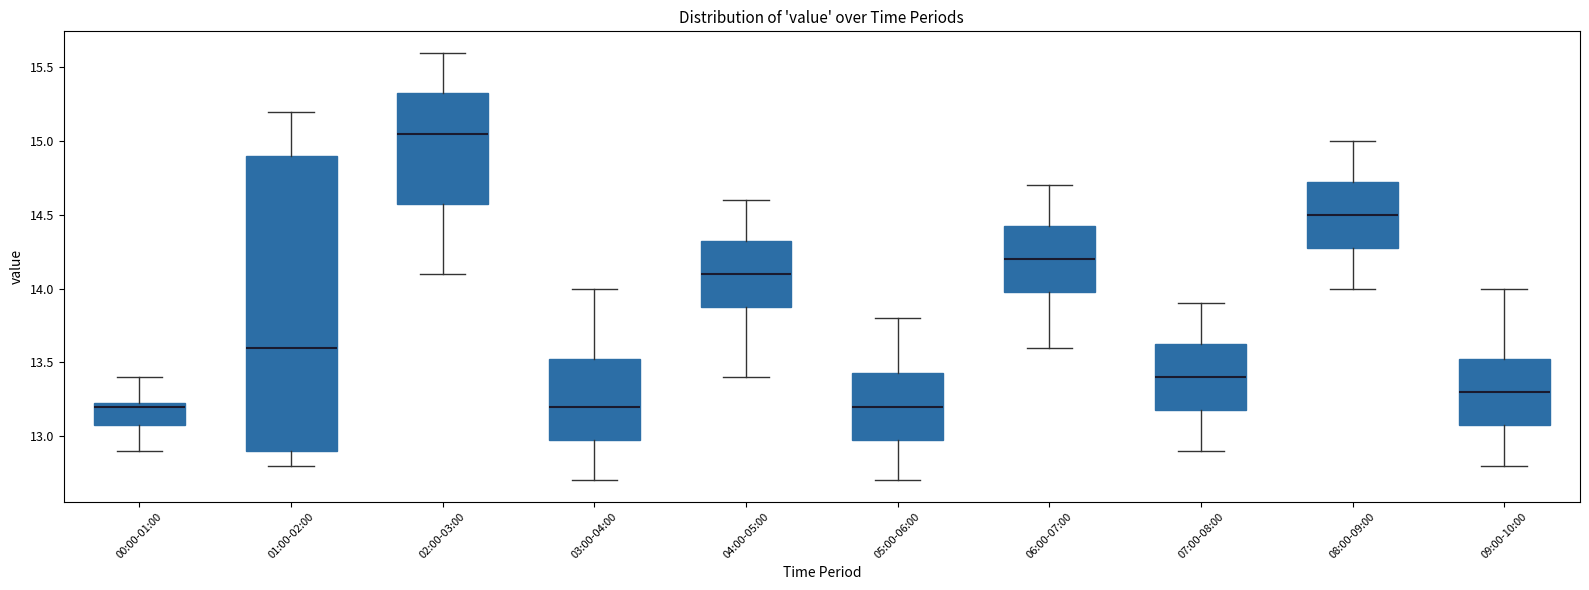

Where does the upper whisker of the box for 08:00-09:00 end on the y-axis? The values are not printed on the chart, so give them approximately, as read against the axis.

15.00